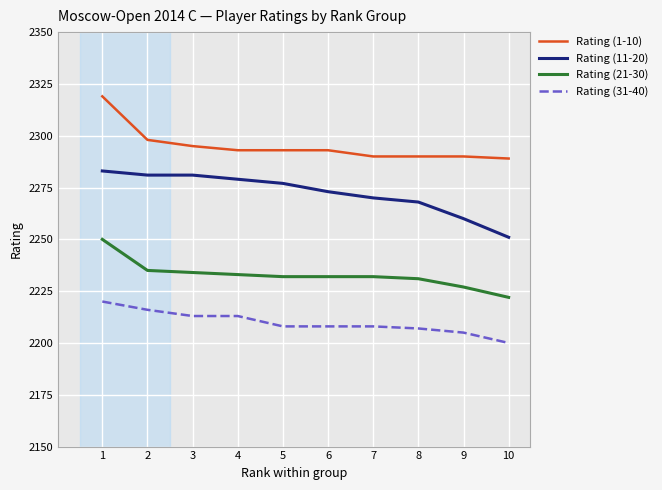

What is the difference between the maximum and minimum values in the Rating (31-40) series?

20